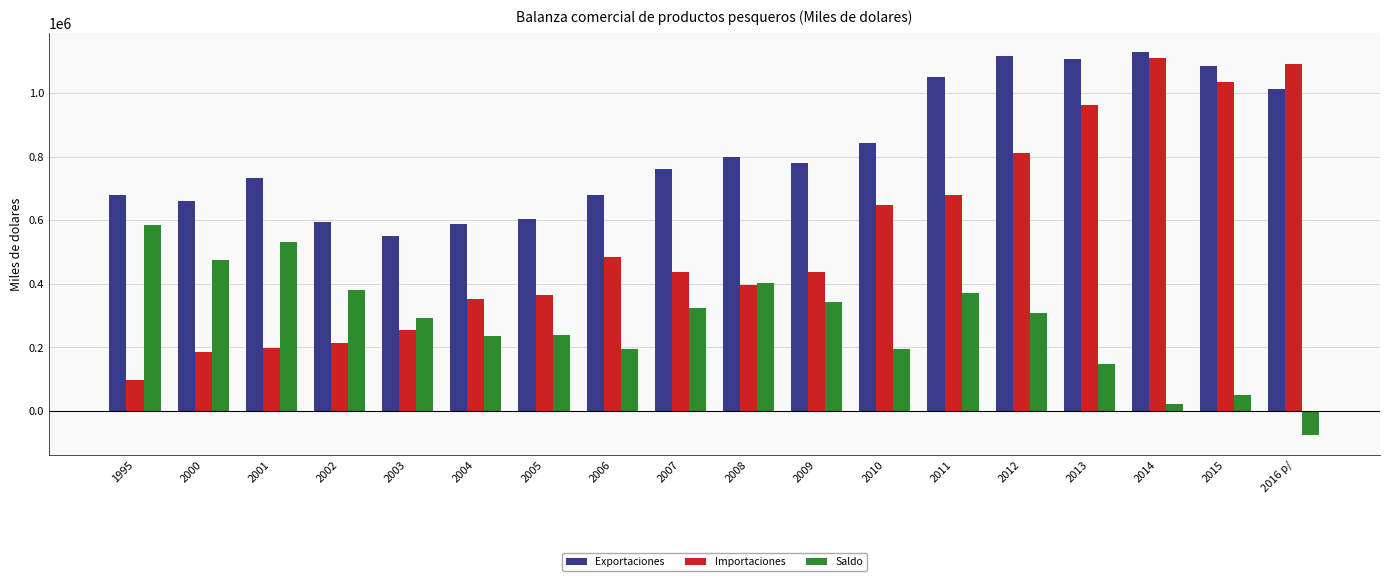

What is the average value of the Exportaciones series?

820620.4